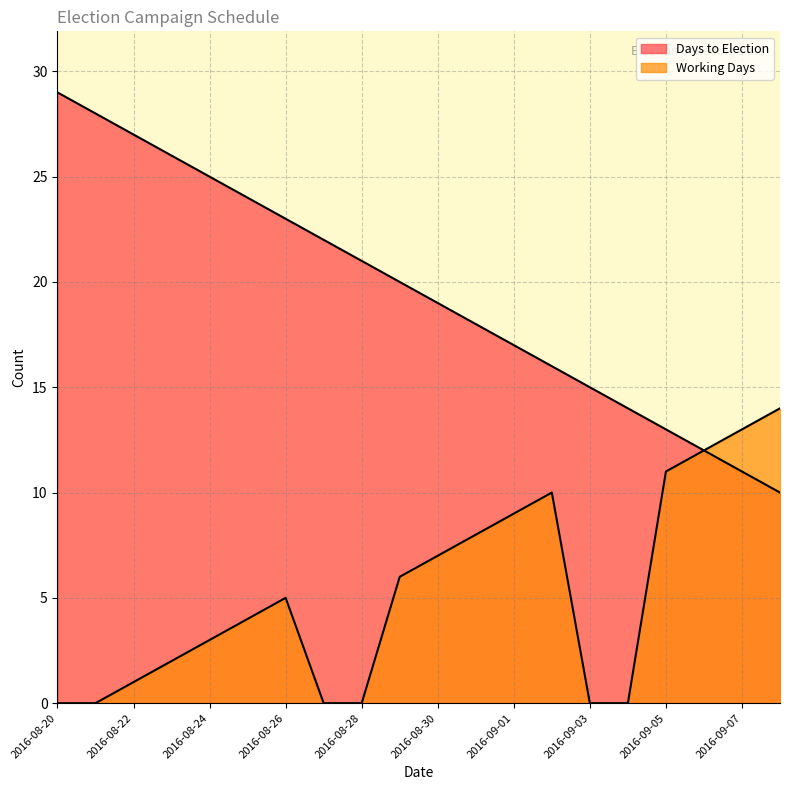

What is the greatest value displayed?

29